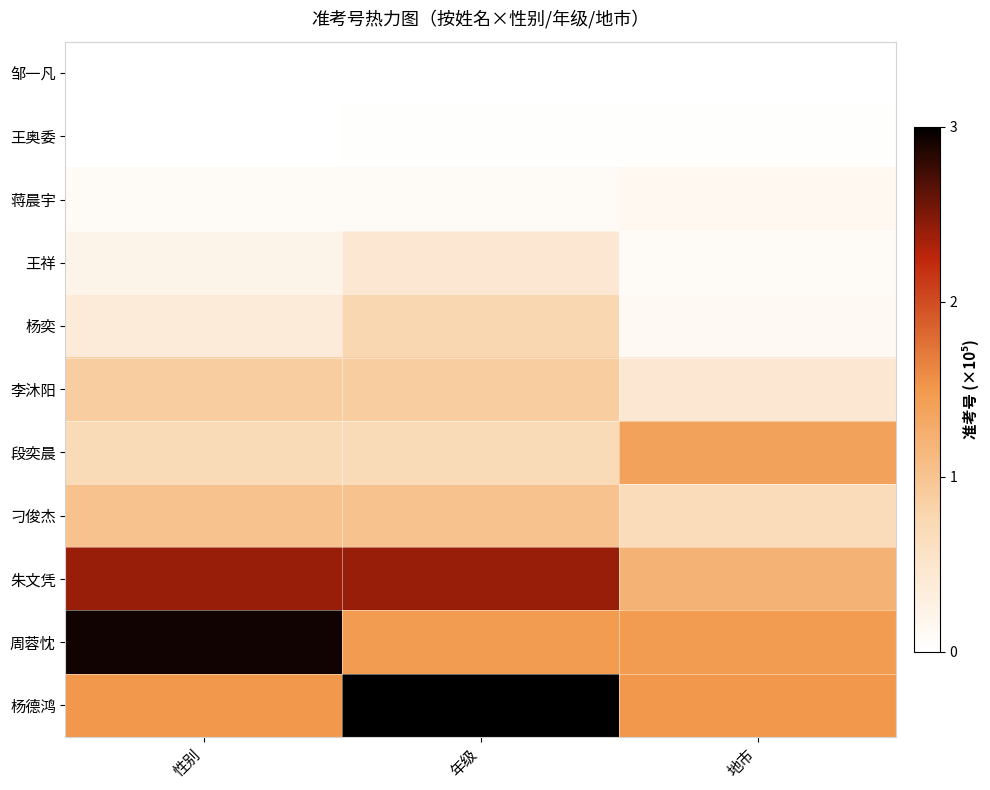

Reading left to right, what are all the values shown in this chart?

邹一凡: 性别=0.0	年级=0.0	地市=0.0
王奥委: 性别=0.0	年级=0.0	地市=0.0
蒋晨宇: 性别=0.1	年级=0.1	地市=0.1
王祥: 性别=0.2	年级=0.4	地市=0.1
杨奕: 性别=0.4	年级=0.8	地市=0.1
李沐阳: 性别=0.9	年级=0.9	地市=0.4
段奕晨: 性别=0.7	年级=0.7	地市=1.4
刁俊杰: 性别=1.0	年级=1.0	地市=0.7
朱文凭: 性别=2.4	年级=2.4	地市=1.2
周蓉忱: 性别=2.9	年级=1.5	地市=1.5
杨德鸿: 性别=1.5	年级=3.0	地市=1.5